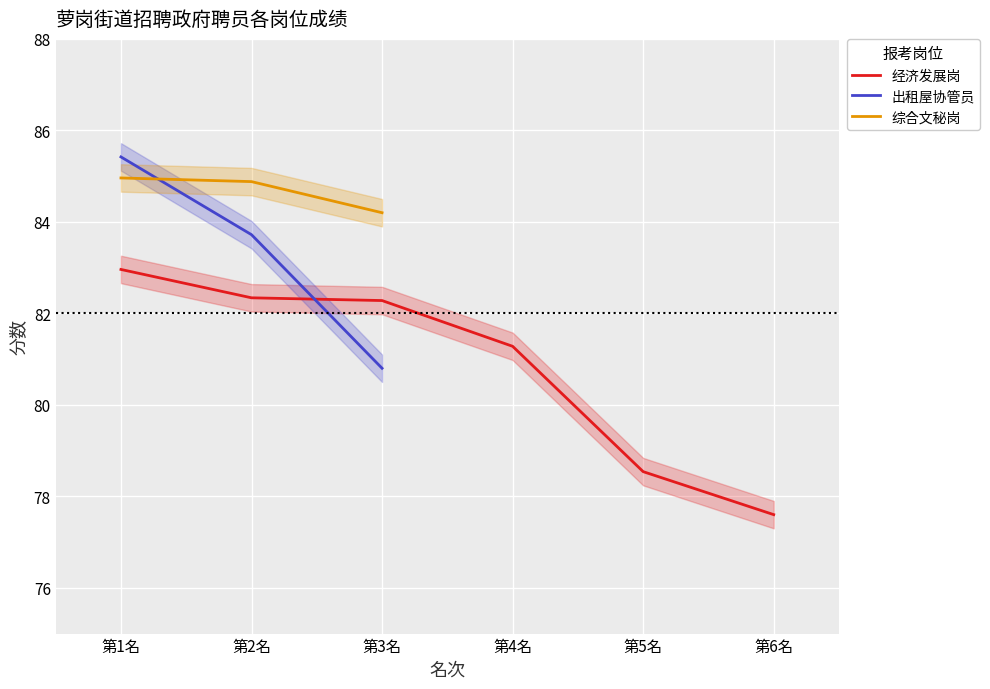

What is the maximum value for 综合文秘岗?

85.0